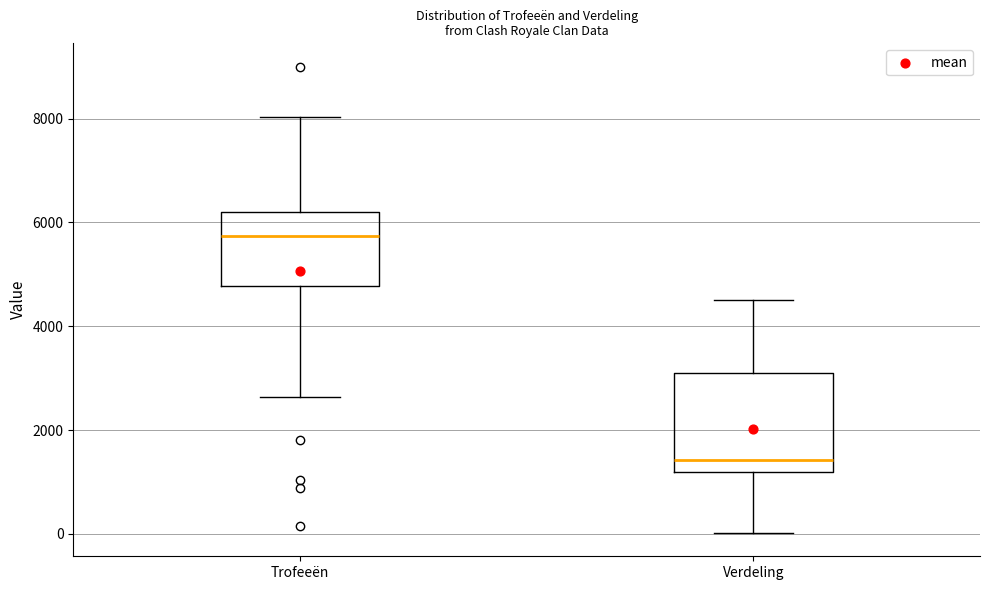

Reading left to right, transcribe this box plot: for each box, give where its median line is, the range the box spans, and where its two whiskers end, as read against the y-axis. The values are not printed on the chart, so give them approximately, as read against the axis.

Trofeeën: median 5800, box 4800 to 6200, whiskers 2600 to 8000
Verdeling: median 1400, box 1200 to 3000, whiskers 0 to 4600